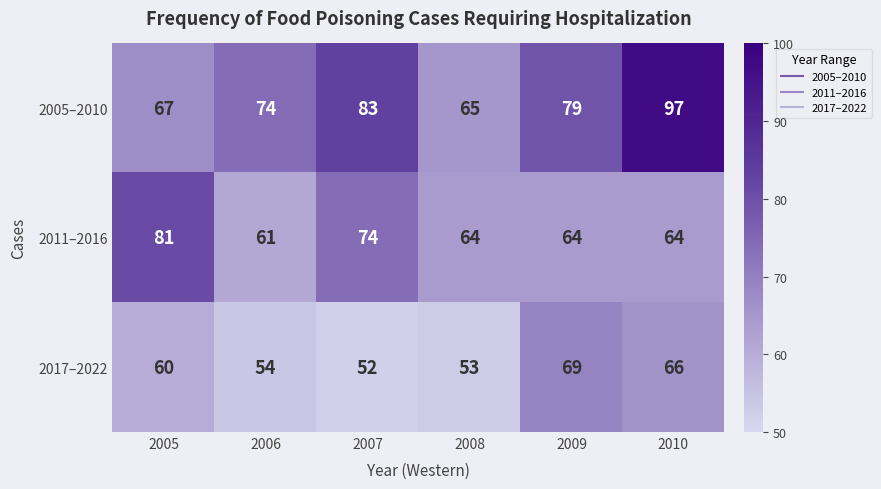

What is the difference between the 2017–2022 values at 2008 and 2010?

13